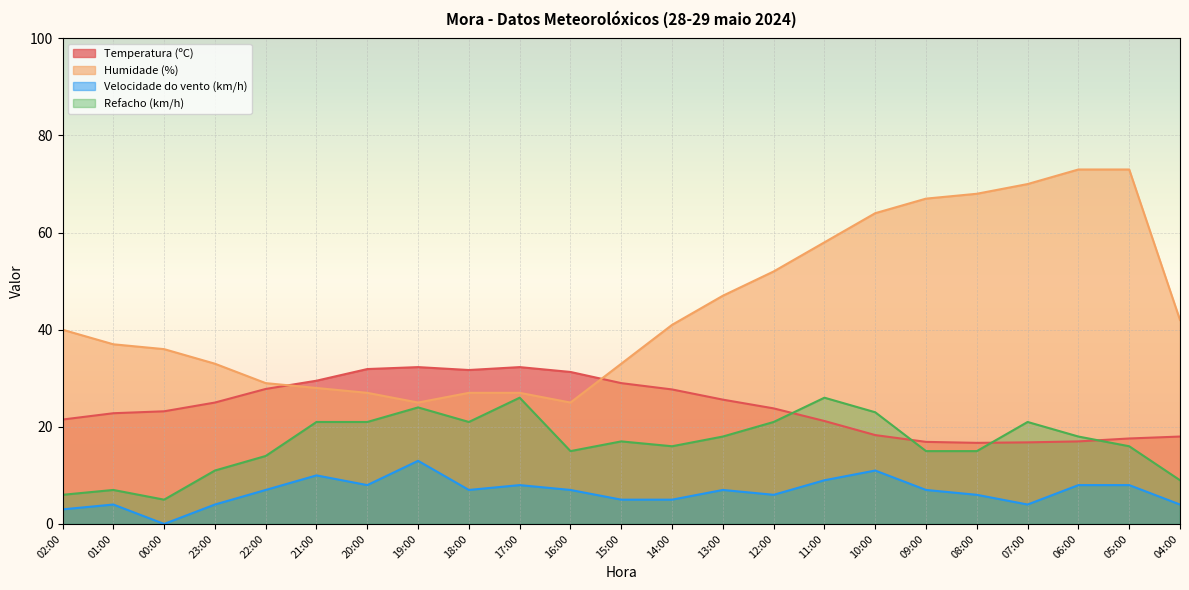

How many values in the Humidade (%) series are below 40?

11